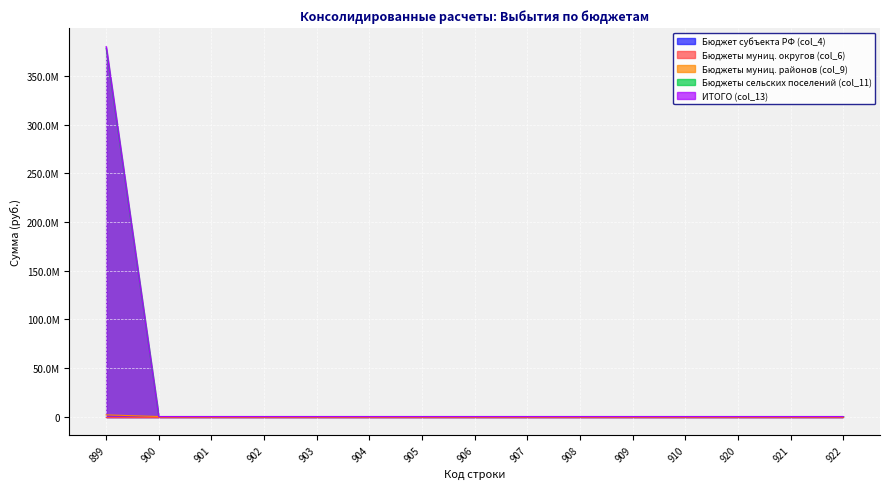

List the labels in order of Бюджеты муниц. районов (col_9) value, smallest first.

900, 901, 902, 903, 904, 905, 906, 907, 908, 909, 910, 920, 921, 922, 899